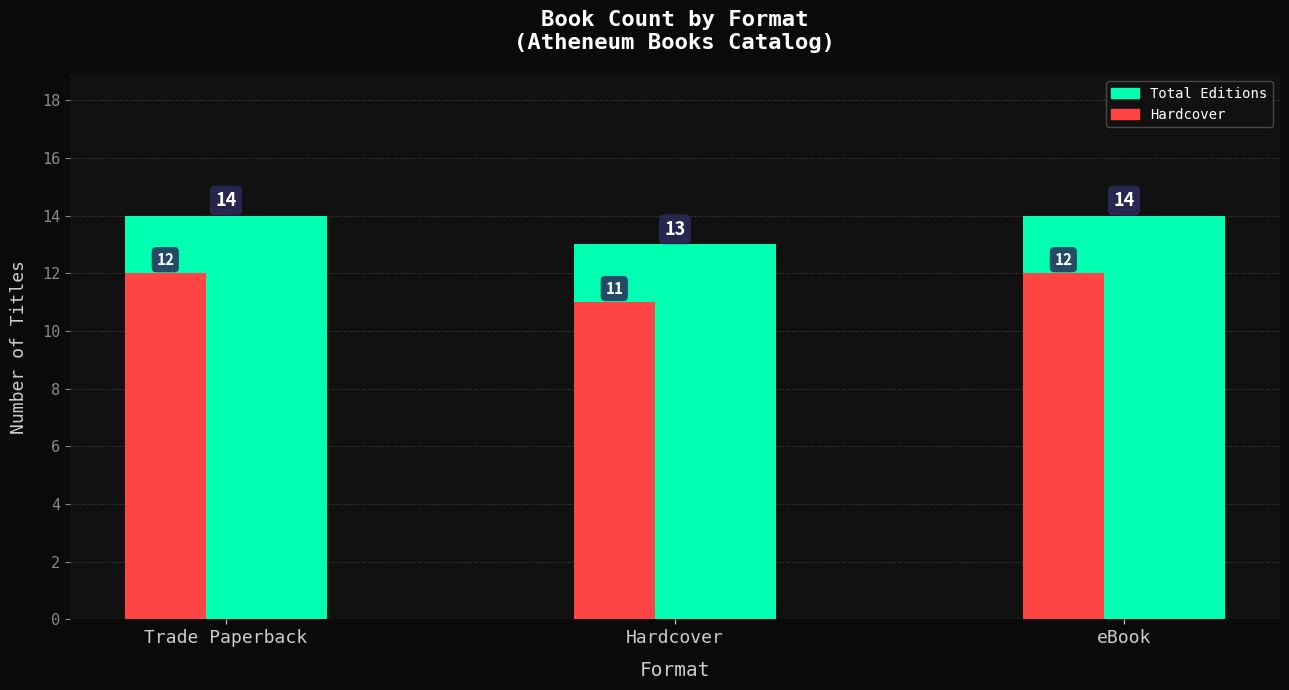

How many bars are there in each group?

2